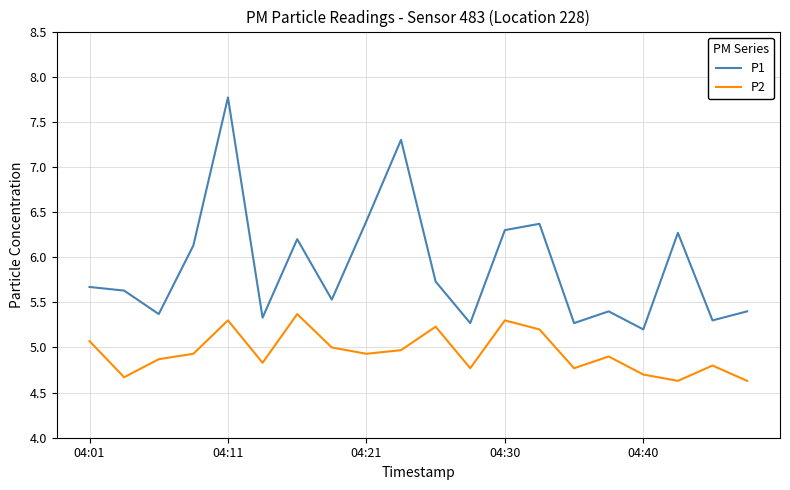

True or false: P2 and P1 cross at least once.

False